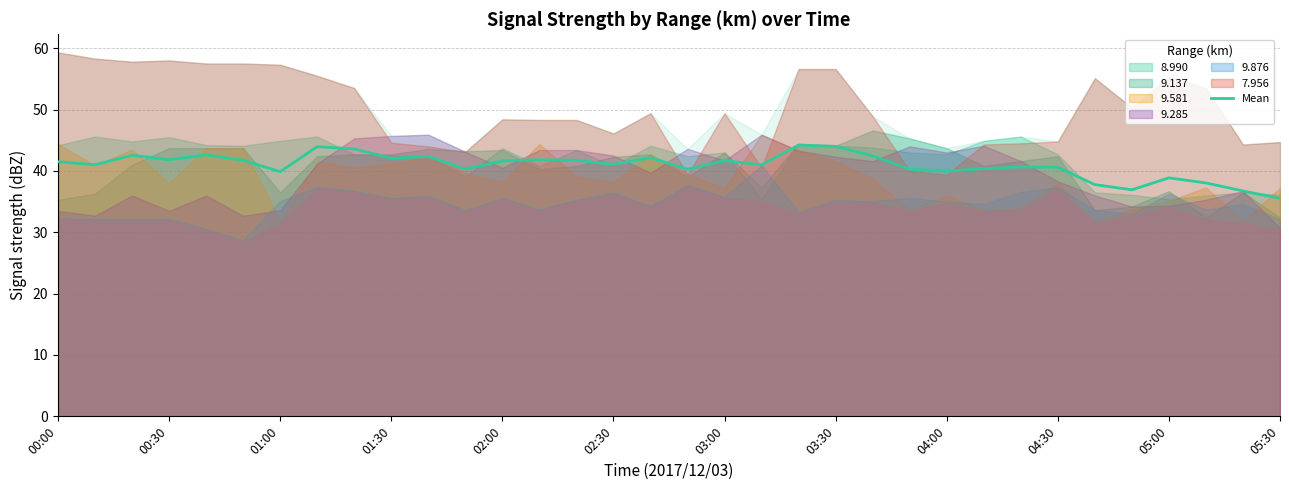

The value of Mean at 01:00 is 14.4. True or false?

False